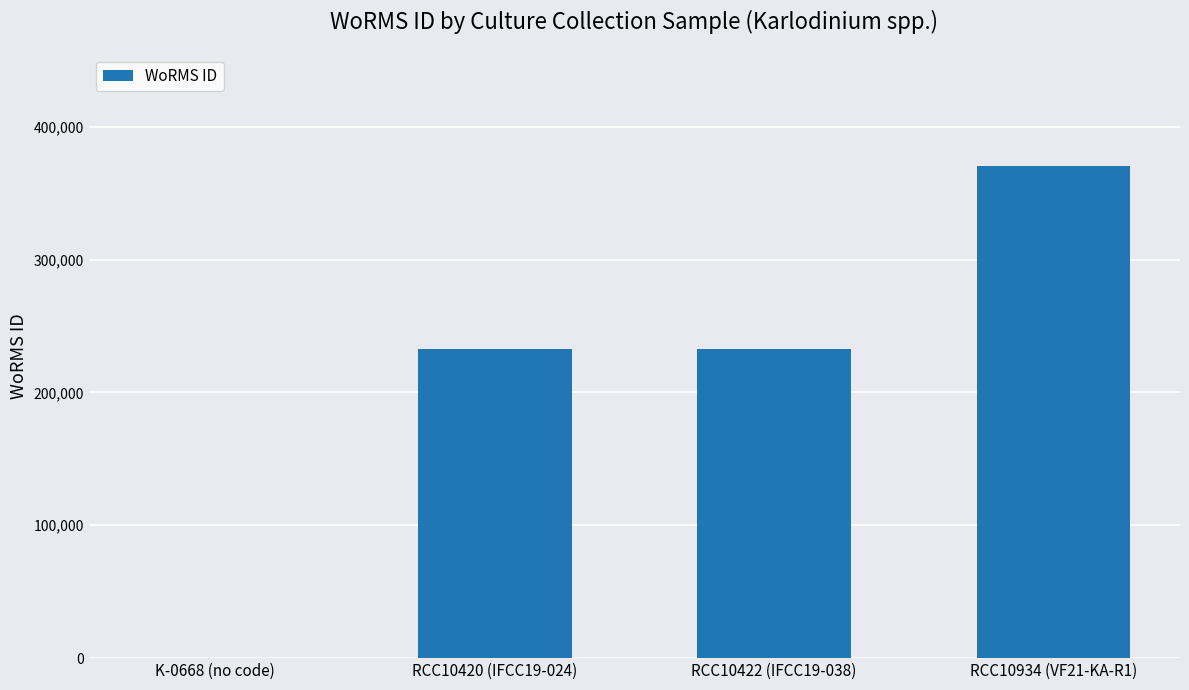

Does the chart contain stacked bars?

No